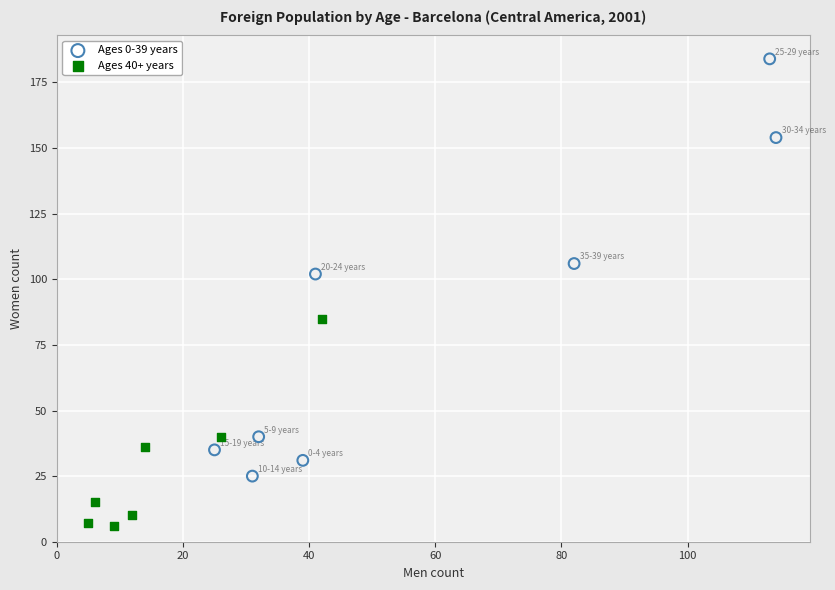

Which series reaches the maximum Y coordinate?

Ages 0-39 years